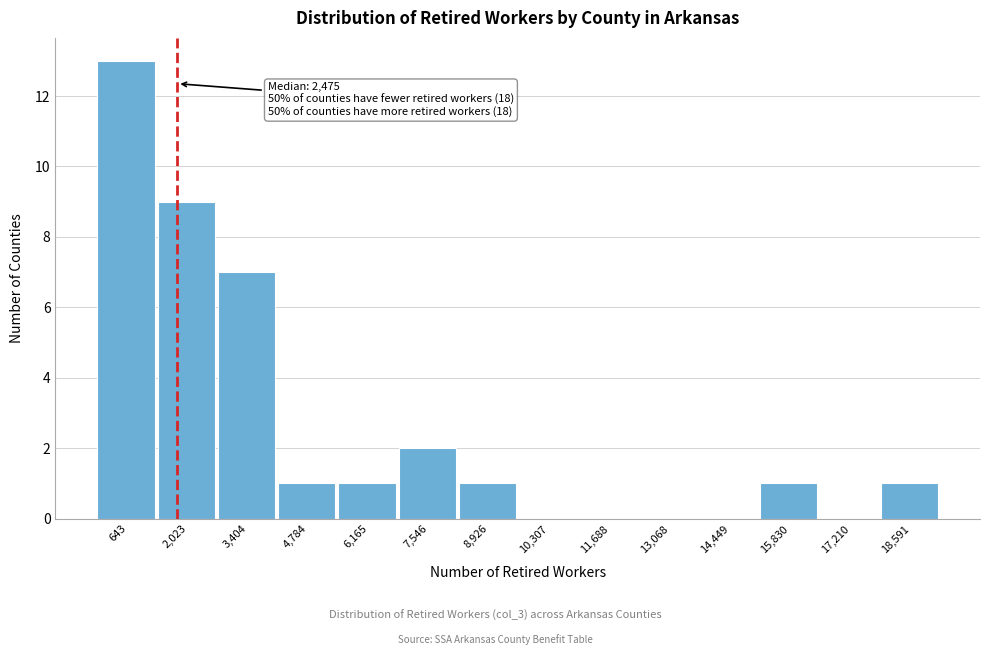

Reading right to left, list all the values displayed in this chart.

18,591=1	17,210=0	15,830=1	14,449=0	13,068=0	11,688=0	10,307=0	8,926=1	7,546=2	6,165=1	4,784=1	3,404=7	2,023=9	643=13